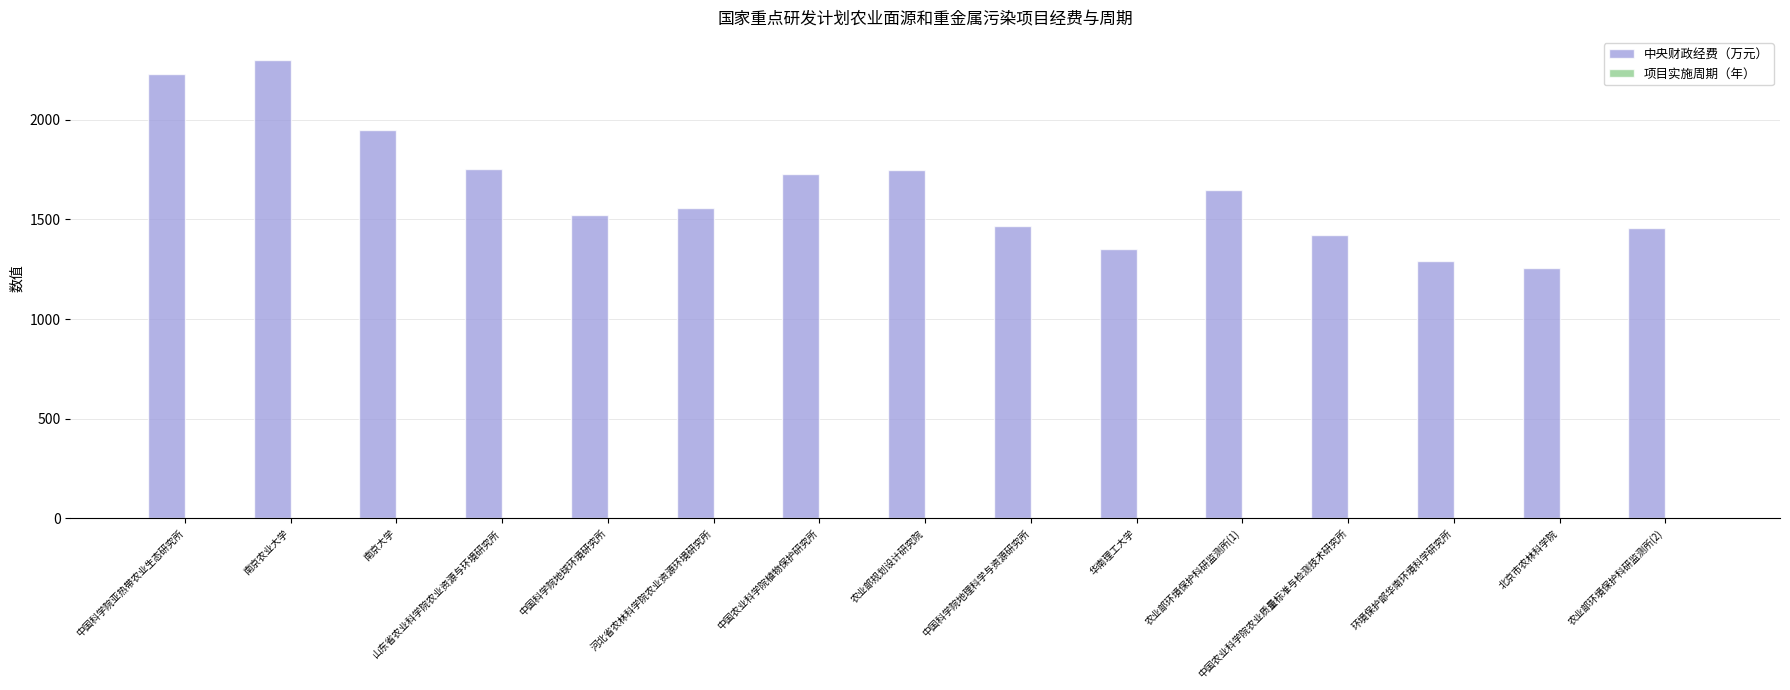

What is the maximum value for 中央财政经费（万元）?

2300